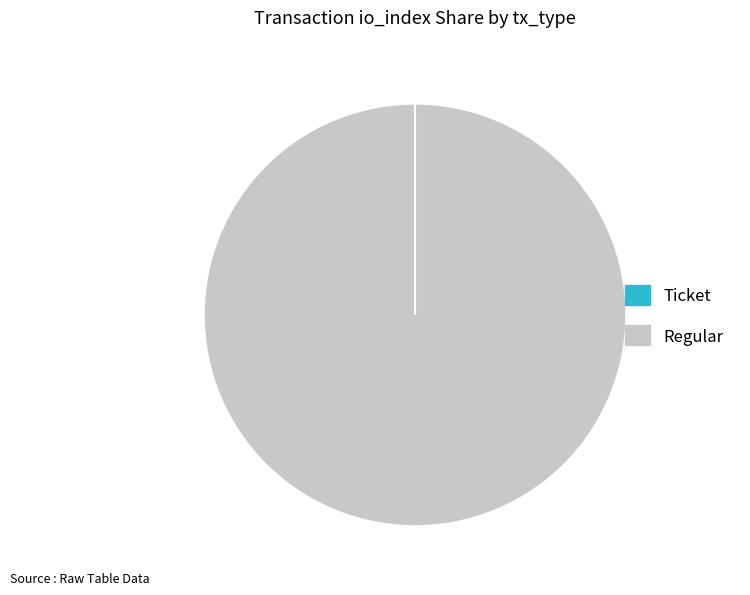

Is it true that Regular is 100% of the pie?

True